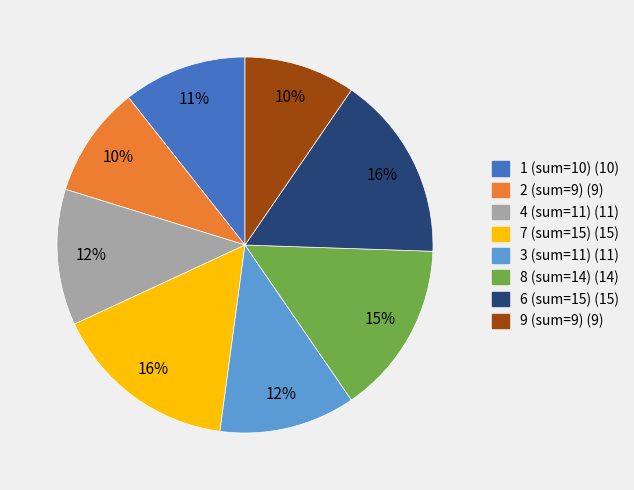

Does any single category account for the majority?

No